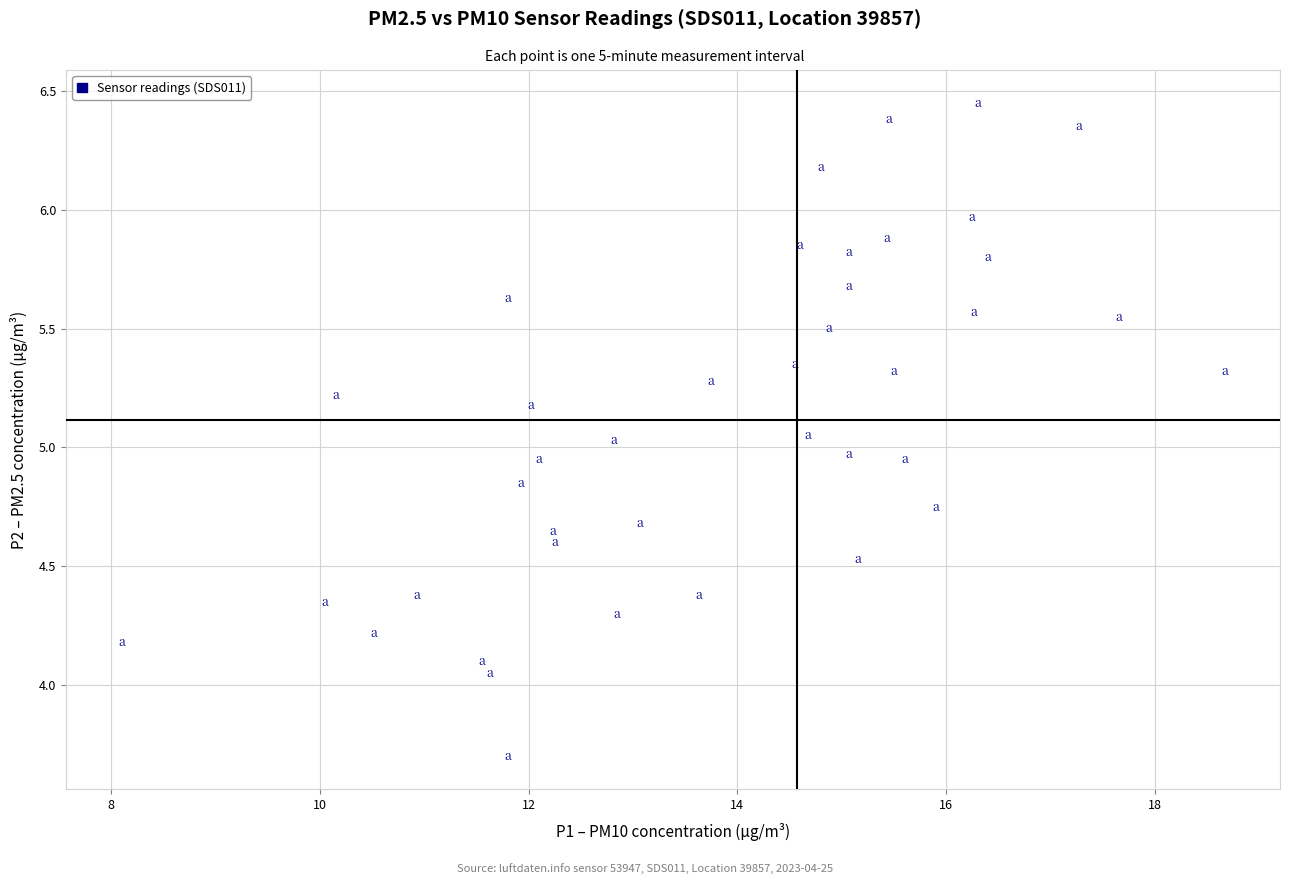

What is the range of X values (max minus min)?

10.6